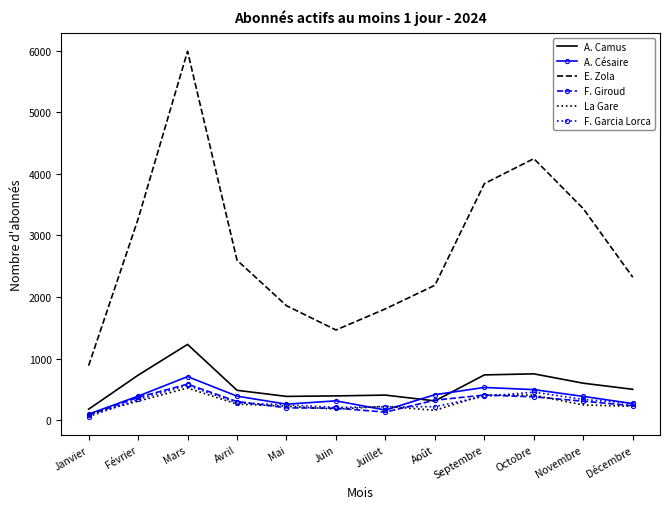

Between Janvier and Septembre, which series saw the biggest shift?

E. Zola